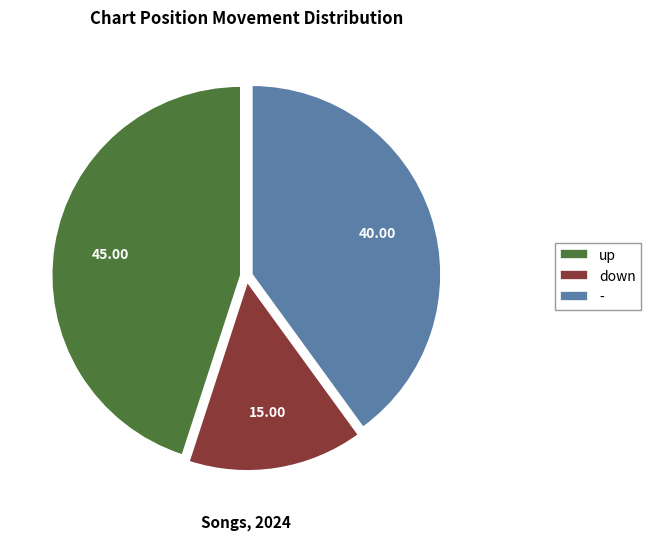

Which slice is the largest?

up